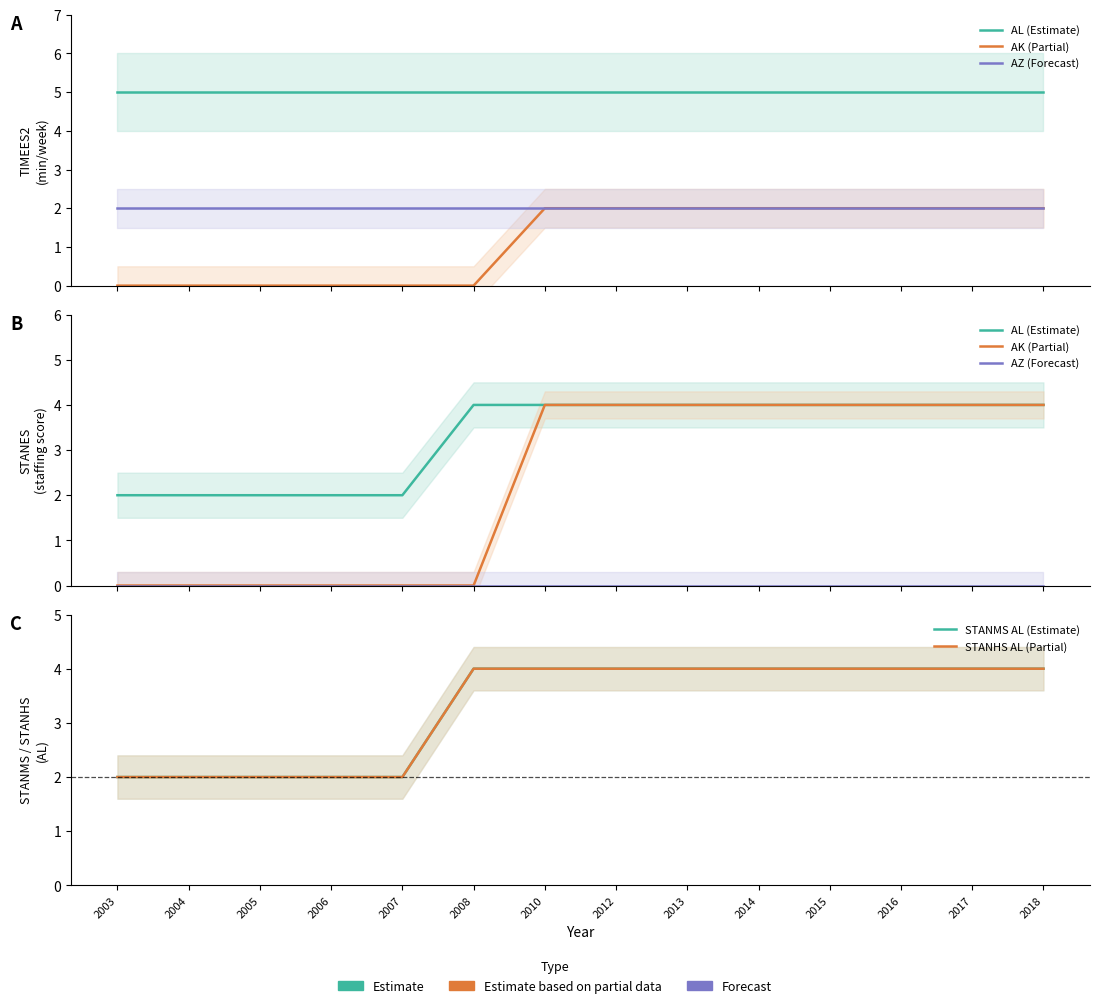

Does the chart have visible grid lines?

No